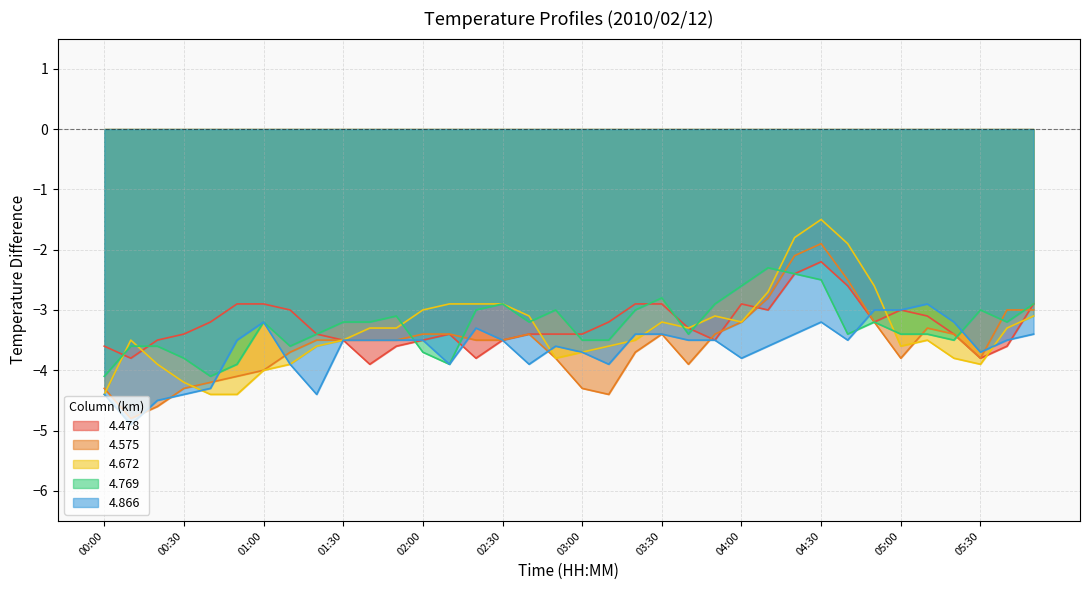

Reading left to right, list all the values displayed in this chart.

4.478: 00:00=-3.6	00:10=-3.8	00:20=-3.5	00:30=-3.4	00:40=-3.2	00:50=-2.9	01:00=-2.9	01:10=-3.0	01:20=-3.4	01:30=-3.5	01:40=-3.9	01:50=-3.6	02:00=-3.5	02:10=-3.4	02:20=-3.8	02:30=-3.5	02:40=-3.4	02:50=-3.4	03:00=-3.4	03:10=-3.2	03:20=-2.9	03:30=-2.9	03:40=-3.3	03:50=-3.5	04:00=-2.9	04:10=-3.0	04:20=-2.4	04:30=-2.2	04:40=-2.6	04:50=-3.2	05:00=-3.0	05:10=-3.1	05:20=-3.4	05:30=-3.8	05:40=-3.6	05:50=-2.9
4.575: 00:00=-4.3	00:10=-4.8	00:20=-4.6	00:30=-4.3	00:40=-4.2	00:50=-4.1	01:00=-4.0	01:10=-3.7	01:20=-3.5	01:30=-3.5	01:40=-3.5	01:50=-3.5	02:00=-3.4	02:10=-3.4	02:20=-3.5	02:30=-3.5	02:40=-3.4	02:50=-3.8	03:00=-4.3	03:10=-4.4	03:20=-3.7	03:30=-3.4	03:40=-3.9	03:50=-3.4	04:00=-3.2	04:10=-2.8	04:20=-2.1	04:30=-1.9	04:40=-2.5	04:50=-3.2	05:00=-3.8	05:10=-3.3	05:20=-3.4	05:30=-3.8	05:40=-3.0	05:50=-3.0
4.672: 00:00=-4.4	00:10=-3.5	00:20=-3.9	00:30=-4.2	00:40=-4.4	00:50=-4.4	01:00=-4.0	01:10=-3.9	01:20=-3.6	01:30=-3.5	01:40=-3.3	01:50=-3.3	02:00=-3.0	02:10=-2.9	02:20=-2.9	02:30=-2.9	02:40=-3.1	02:50=-3.8	03:00=-3.7	03:10=-3.6	03:20=-3.5	03:30=-3.2	03:40=-3.3	03:50=-3.1	04:00=-3.2	04:10=-2.7	04:20=-1.8	04:30=-1.5	04:40=-1.9	04:50=-2.6	05:00=-3.6	05:10=-3.5	05:20=-3.8	05:30=-3.9	05:40=-3.3	05:50=-3.1
4.769: 00:00=-4.1	00:10=-3.6	00:20=-3.6	00:30=-3.8	00:40=-4.1	00:50=-3.9	01:00=-3.2	01:10=-3.6	01:20=-3.4	01:30=-3.2	01:40=-3.2	01:50=-3.1	02:00=-3.7	02:10=-3.9	02:20=-3.0	02:30=-2.9	02:40=-3.2	02:50=-3.0	03:00=-3.5	03:10=-3.5	03:20=-3.0	03:30=-2.8	03:40=-3.4	03:50=-2.9	04:00=-2.6	04:10=-2.3	04:20=-2.4	04:30=-2.5	04:40=-3.4	04:50=-3.2	05:00=-3.4	05:10=-3.4	05:20=-3.5	05:30=-3.0	05:40=-3.2	05:50=-2.9
4.866: 00:00=-4.4	00:10=-4.9	00:20=-4.5	00:30=-4.4	00:40=-4.3	00:50=-3.5	01:00=-3.2	01:10=-3.9	01:20=-4.4	01:30=-3.5	01:40=-3.5	01:50=-3.5	02:00=-3.5	02:10=-3.9	02:20=-3.3	02:30=-3.5	02:40=-3.9	02:50=-3.6	03:00=-3.7	03:10=-3.9	03:20=-3.4	03:30=-3.4	03:40=-3.5	03:50=-3.5	04:00=-3.8	04:10=-3.6	04:20=-3.4	04:30=-3.2	04:40=-3.5	04:50=-3.0	05:00=-3.0	05:10=-2.9	05:20=-3.2	05:30=-3.7	05:40=-3.5	05:50=-3.4